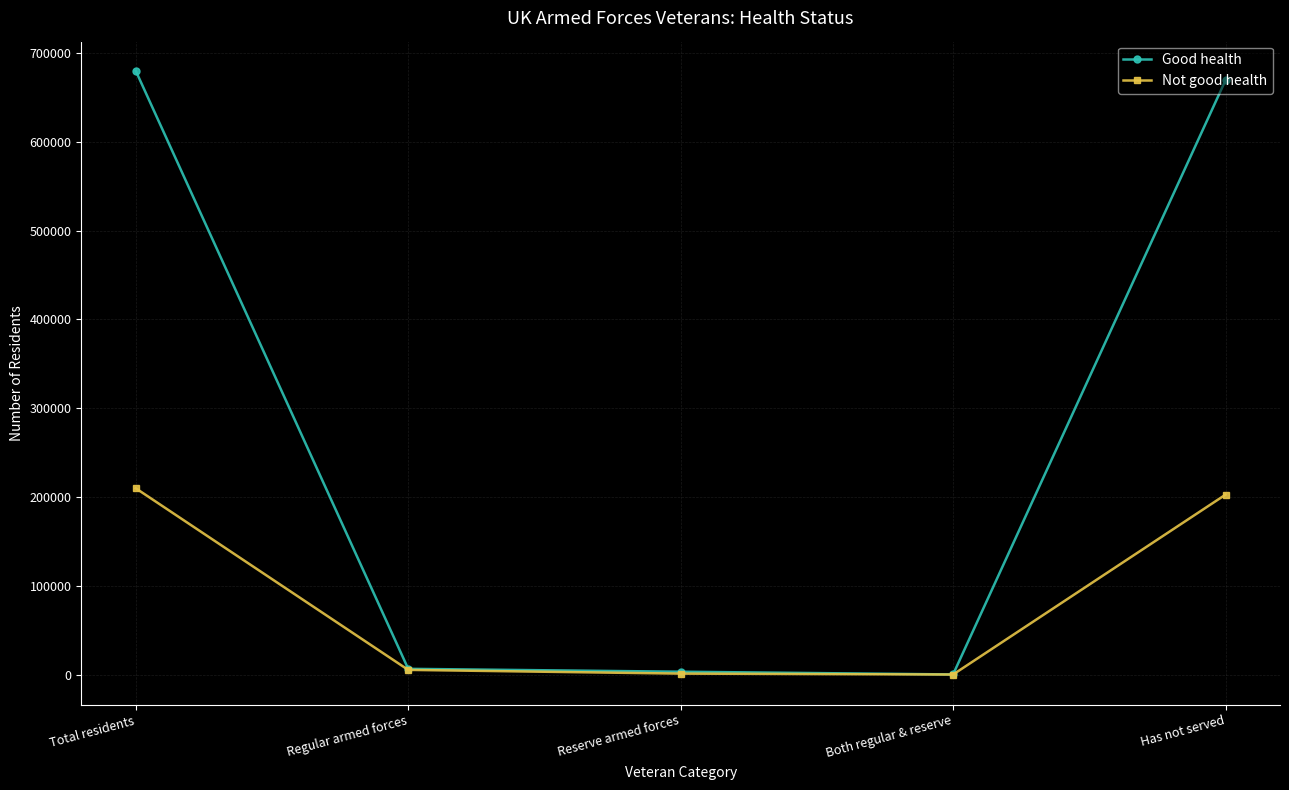

Does the chart have visible grid lines?

Yes